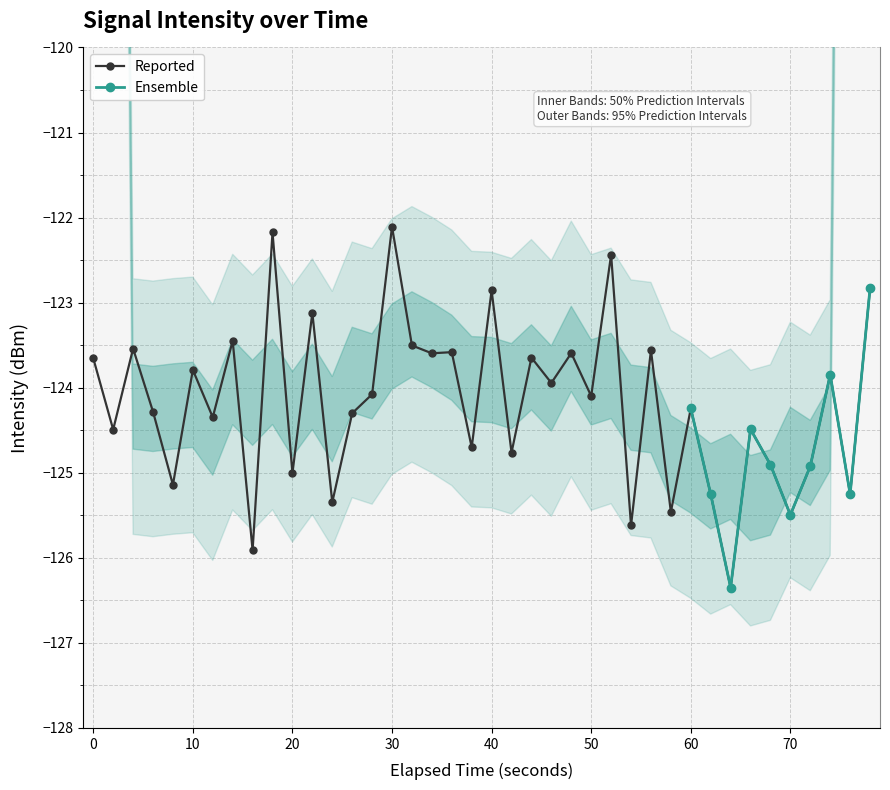

What is the lowest value of the Reported series?

-126.4